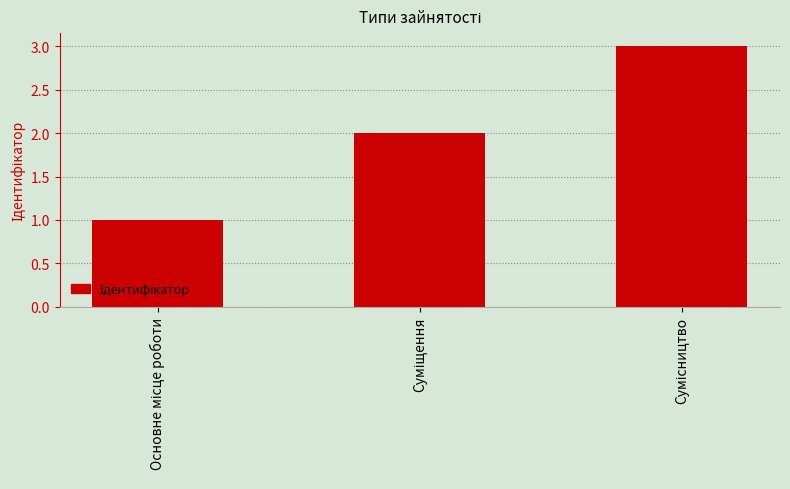

What is the maximum value shown in the chart?

3